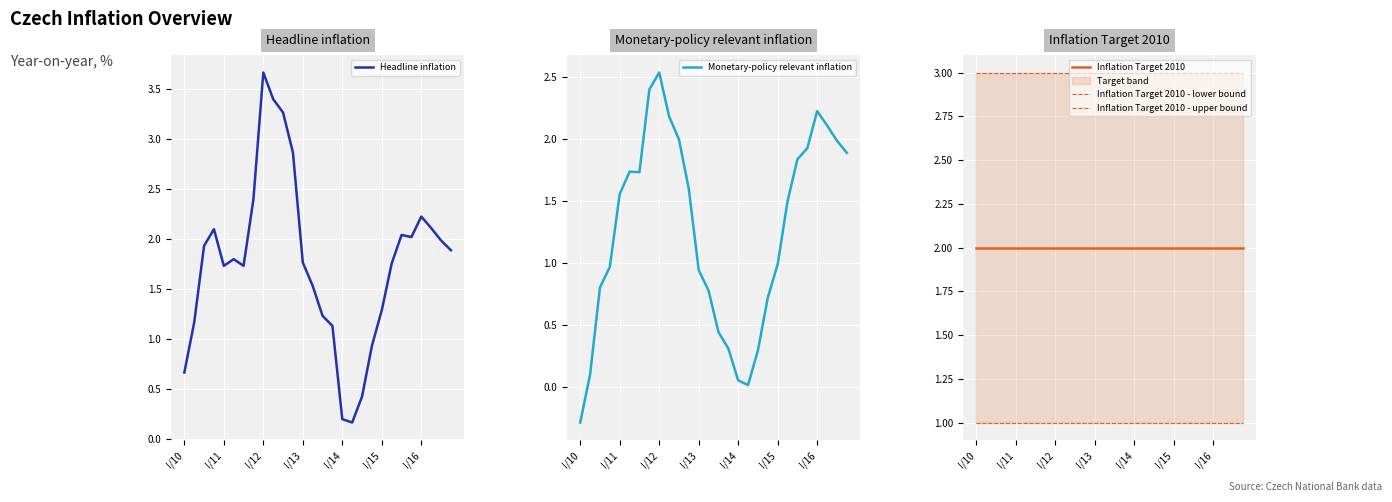

What is the lowest value of the Monetary-policy relevant inflation series?

-0.3